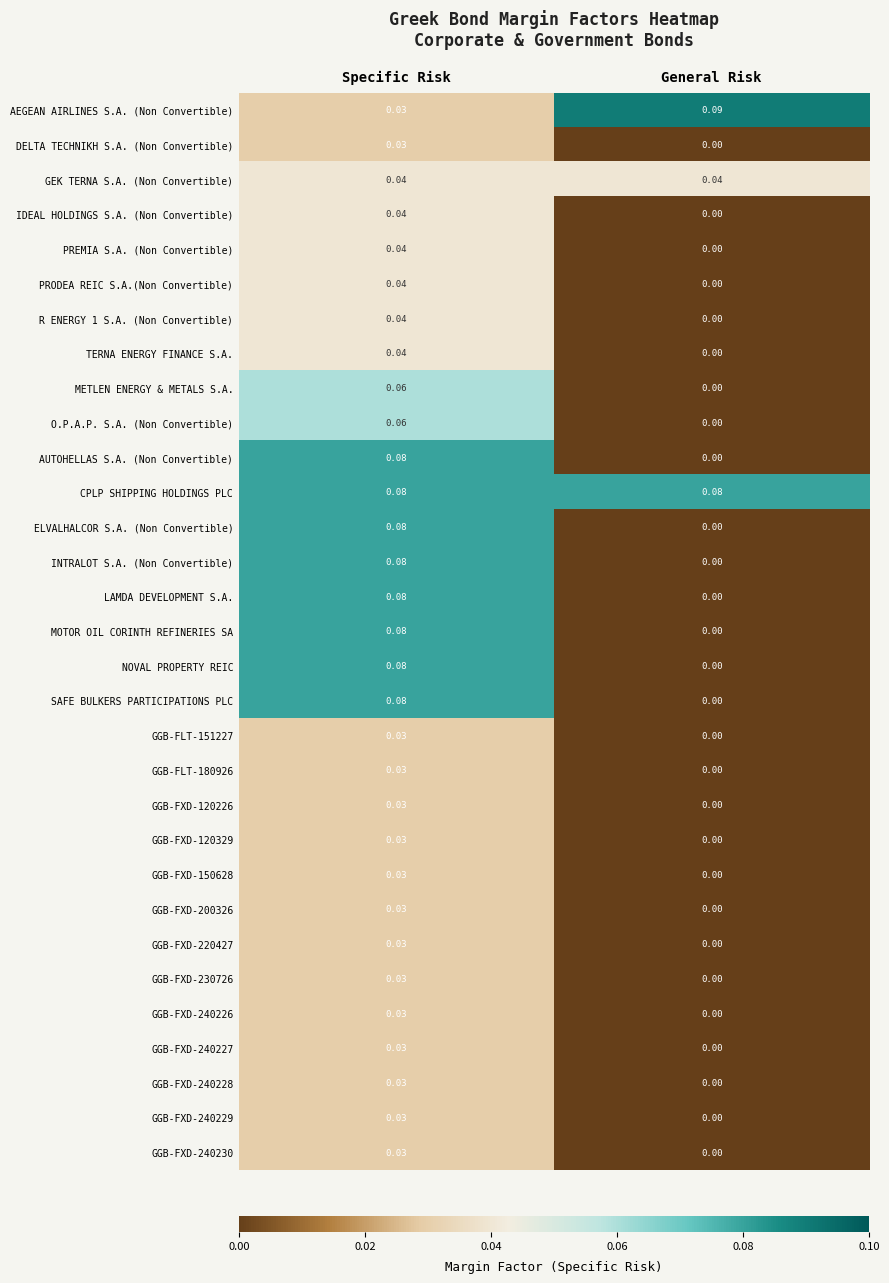

Which series has the largest total across all categories?

CPLP SHIPPING HOLDINGS PLC